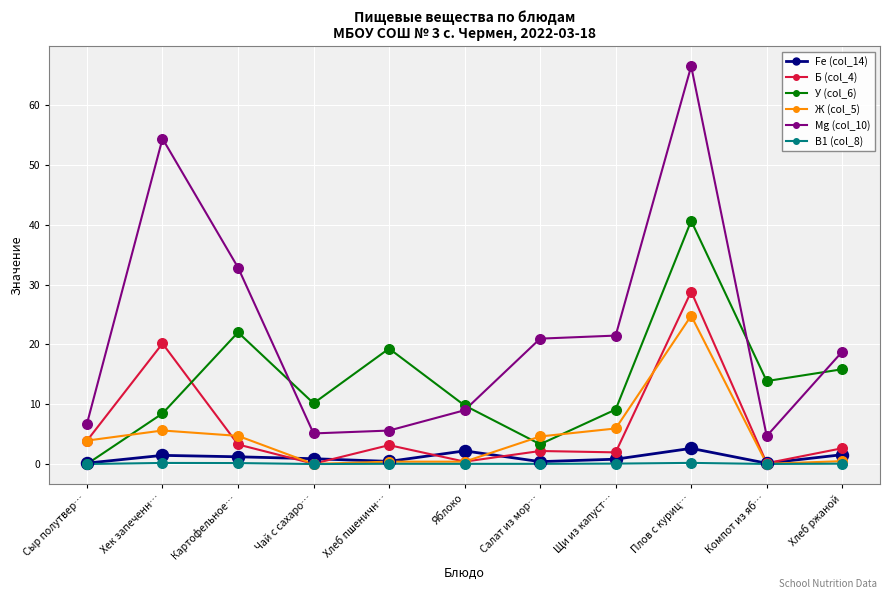

At how many categories does at least one series exceed 1?

11